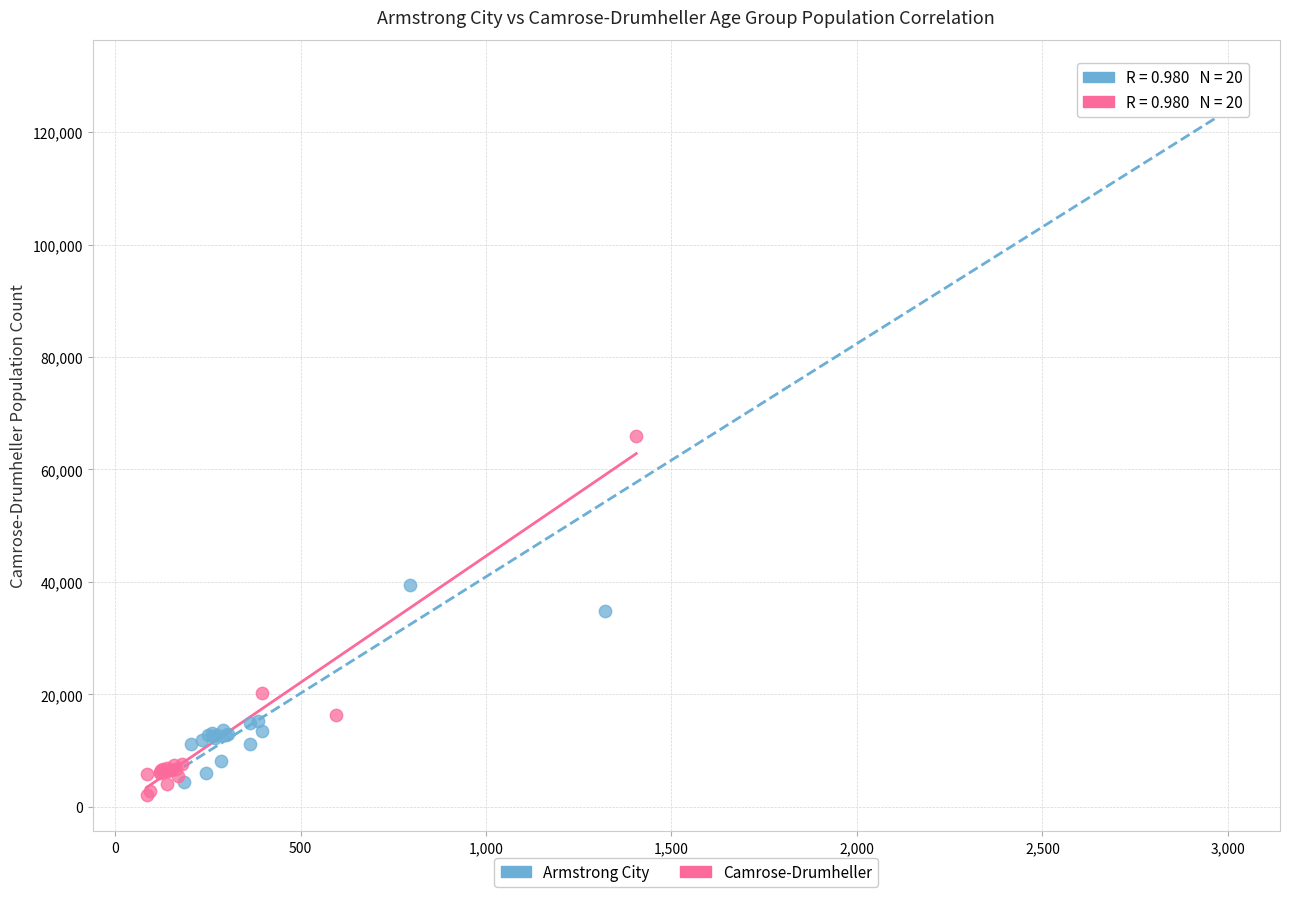

Which series has the largest Y range (max minus min)?

Armstrong City